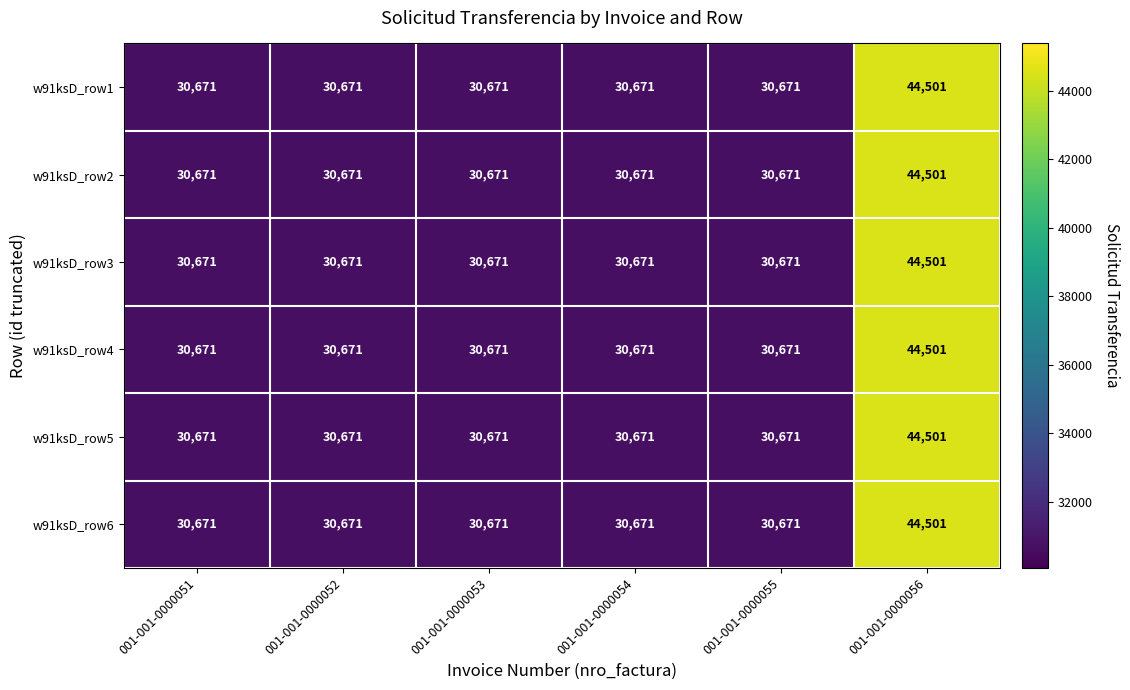

Read the w91ksD_row1 value at 001-001-0000052.

30671